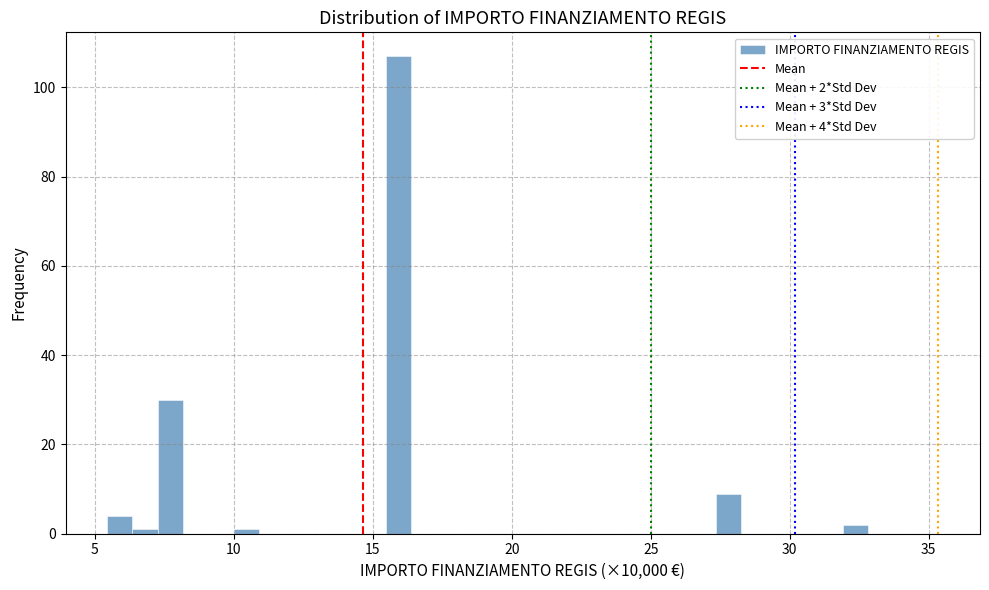

Read against the x-axis, roughly where is the centre of the tallest bar?

16.0